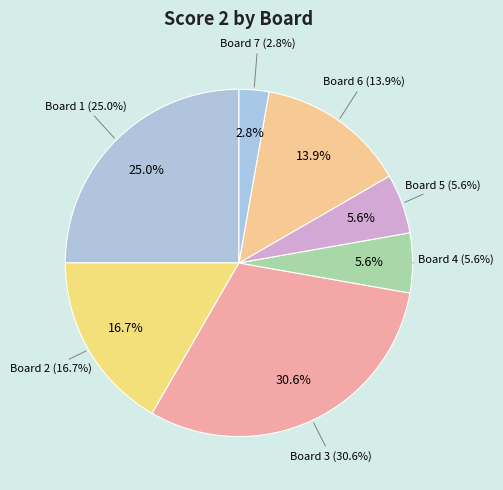

To the nearest percent, what is the combined percentage of Board 6 and Board 2?

31%